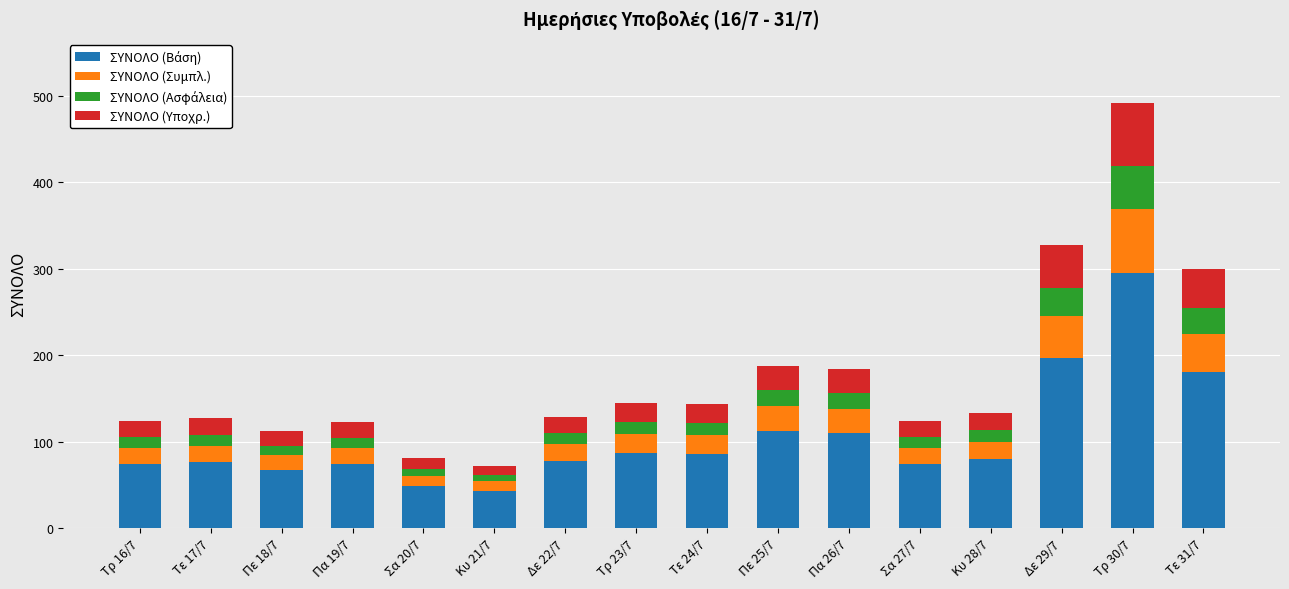

What is the total value across all series at Τρ 16/7?

124.0